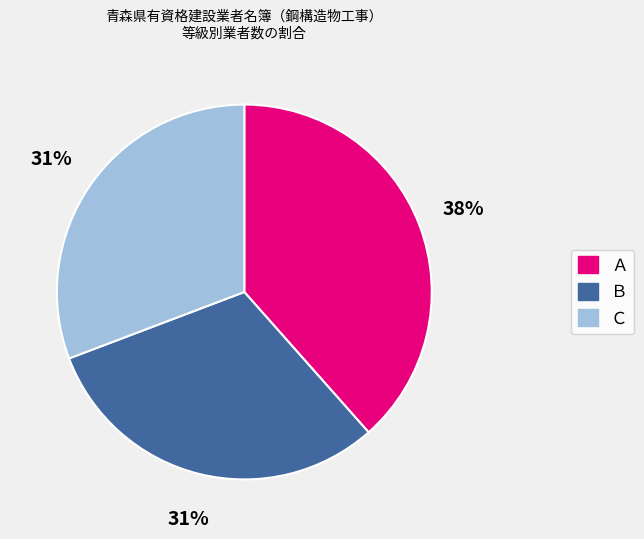

To the nearest percent, what is the combined percentage of Ａ and Ｃ?

69%